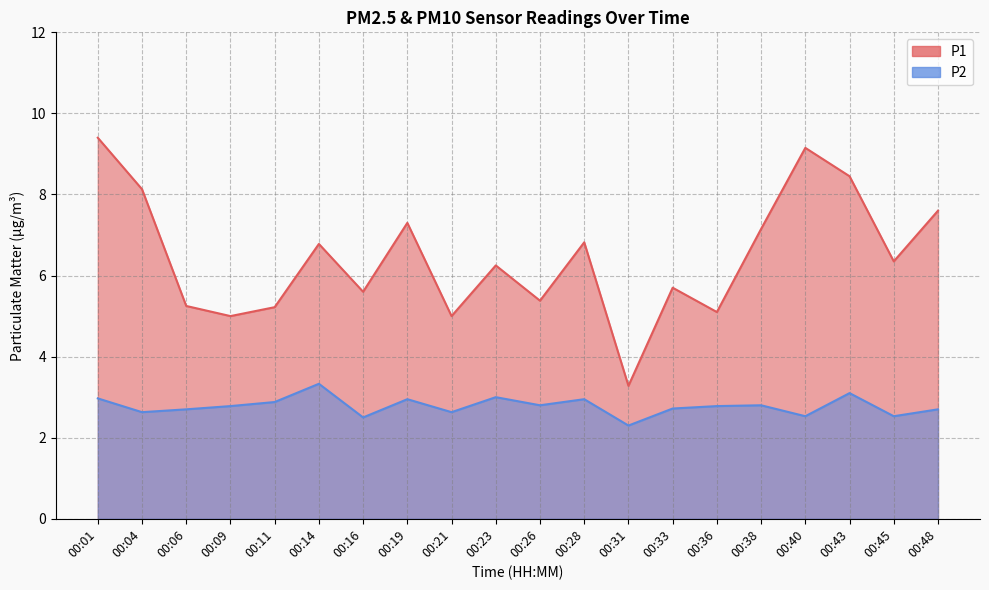

The P1 series shows 5.6 at 00:16. True or false?

True